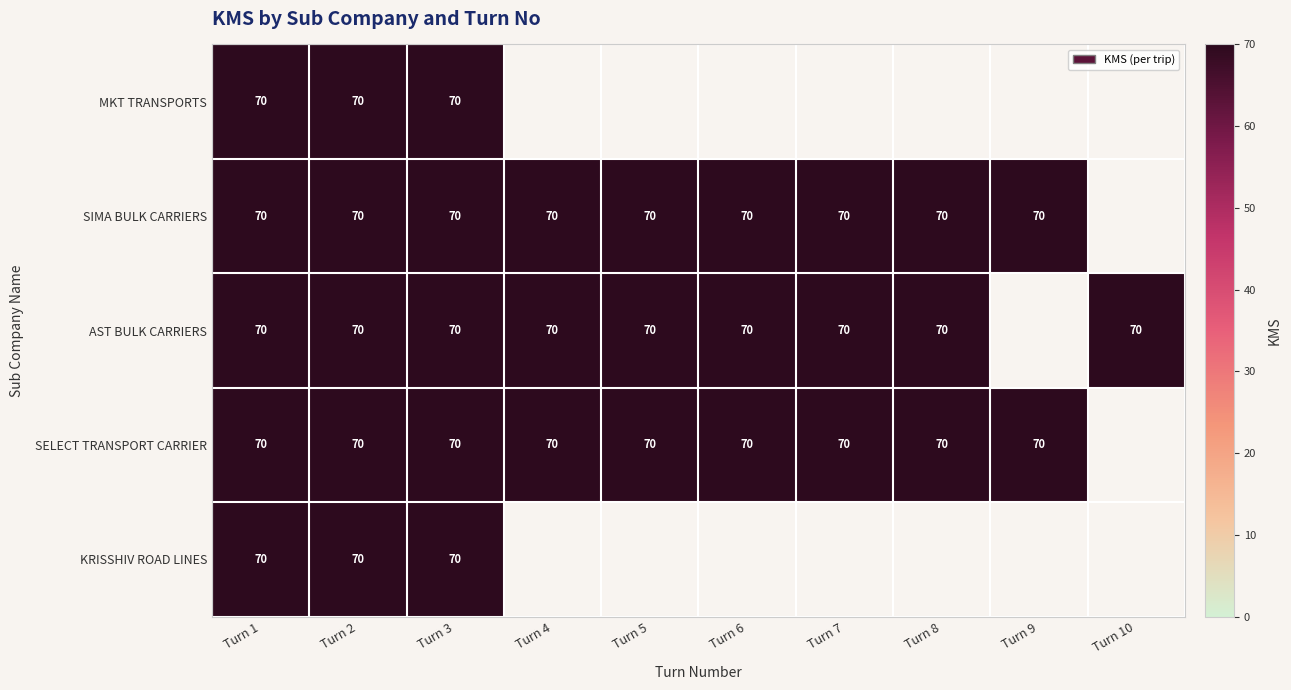

What is the sum of the AST BULK CARRIERS values at Turn 7 and Turn 10?

140